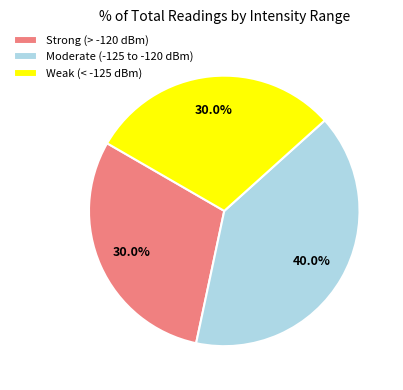

Does Weak (< -125 dBm) represent more than half of the total?

No